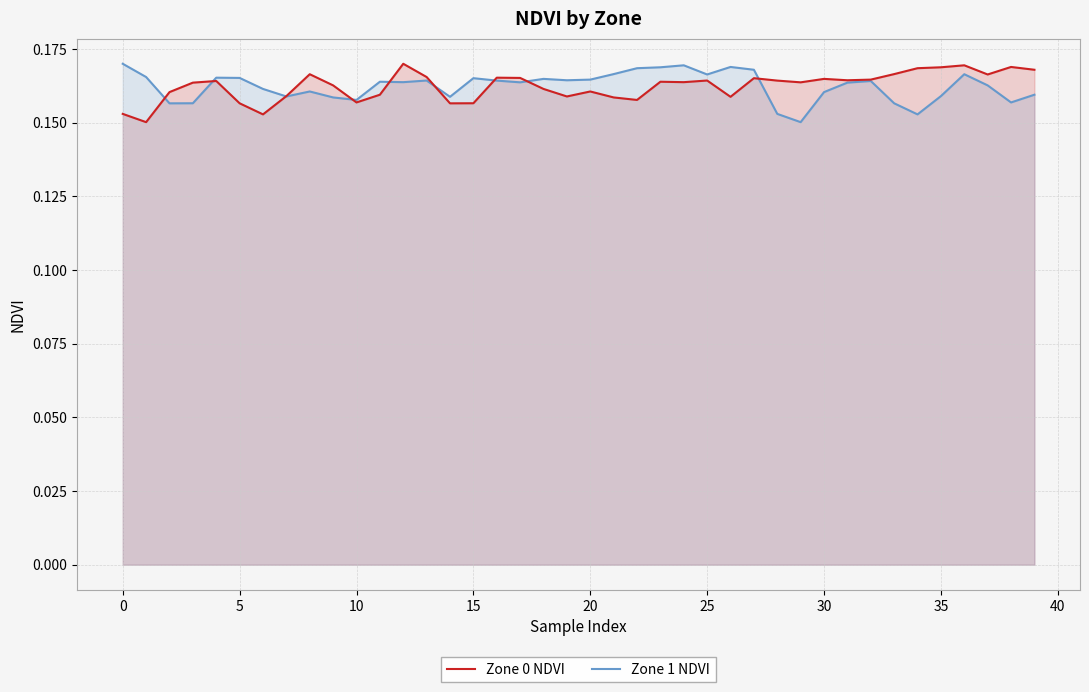

Is it true that Zone 0 NDVI equals 0.1 at 30?

False